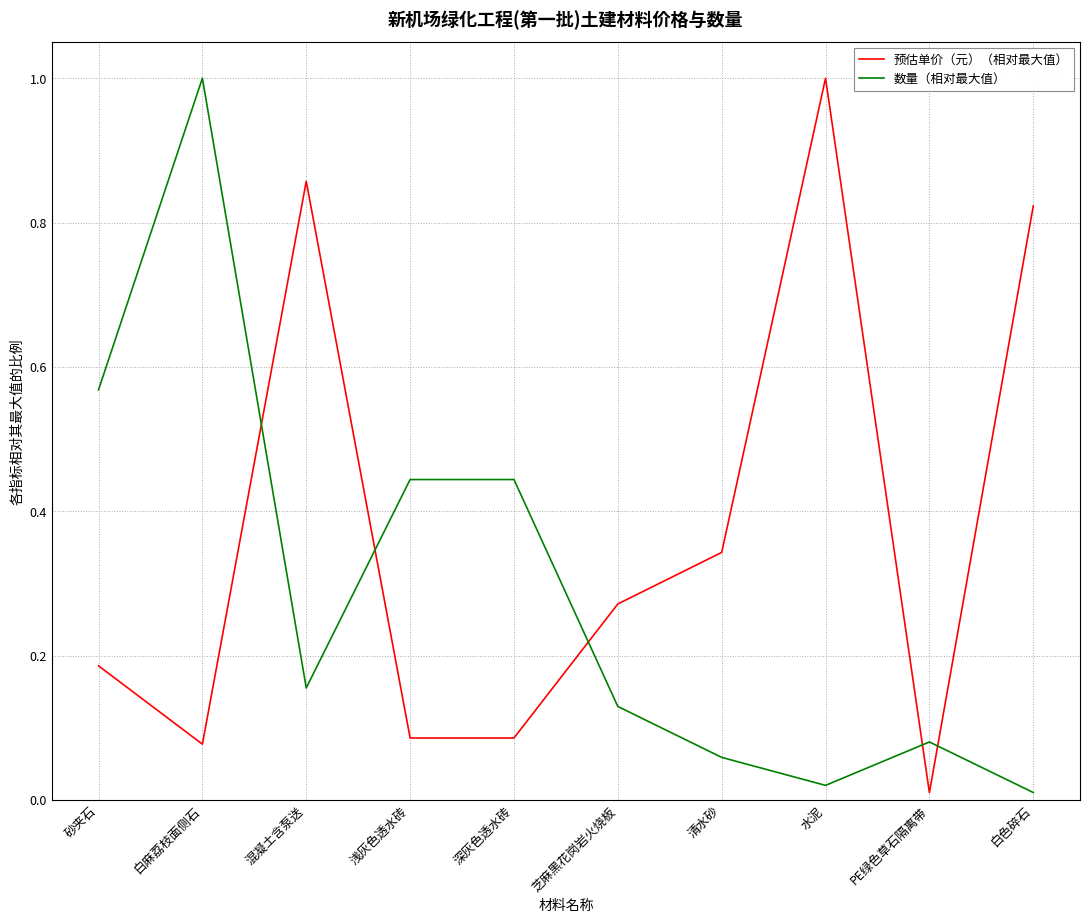

Rank the series by their average value, from lowest to highest.

数量（相对最大值）, 预估单价（元）（相对最大值）